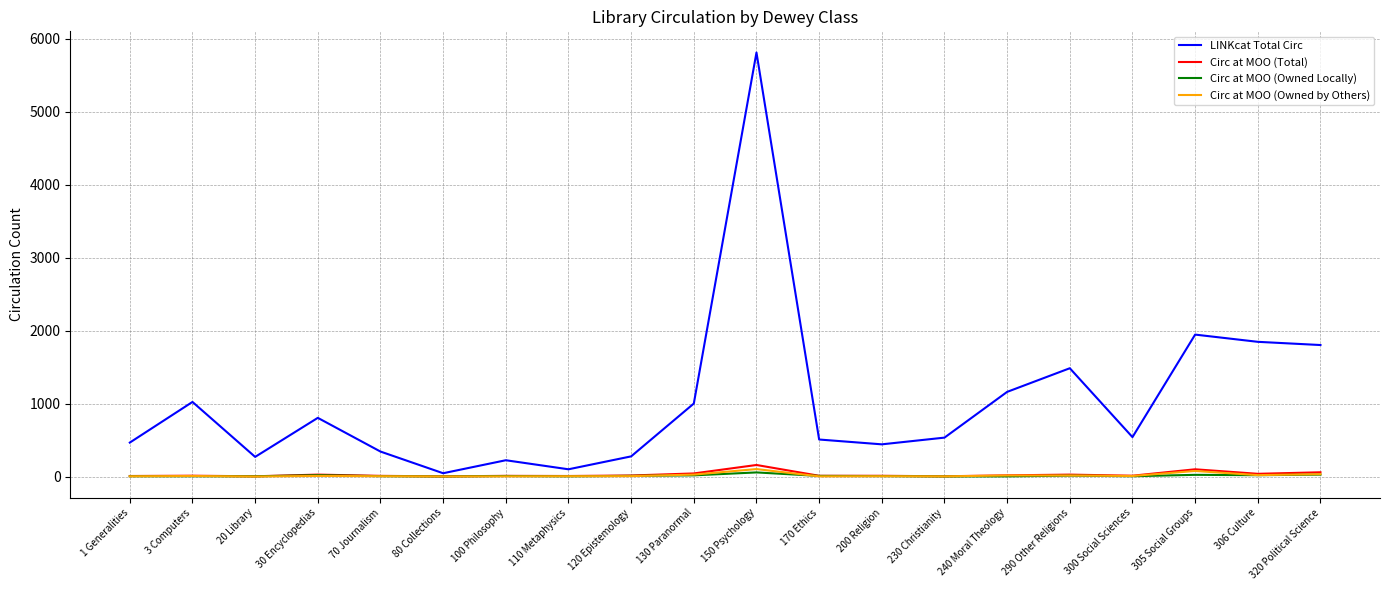

Between 20 Library and 306 Culture, which series saw the biggest shift?

LINKcat Total Circ